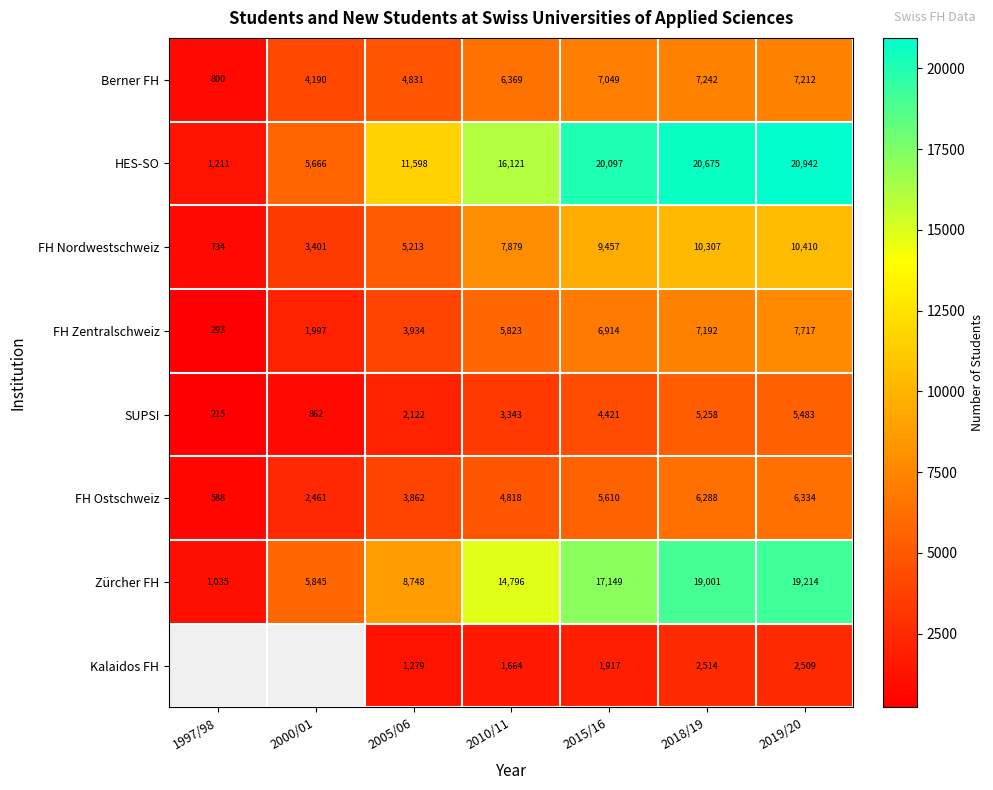

Is the value of SUPSI at 2015/16 greater than the value of FH Ostschweiz at 2010/11?

No